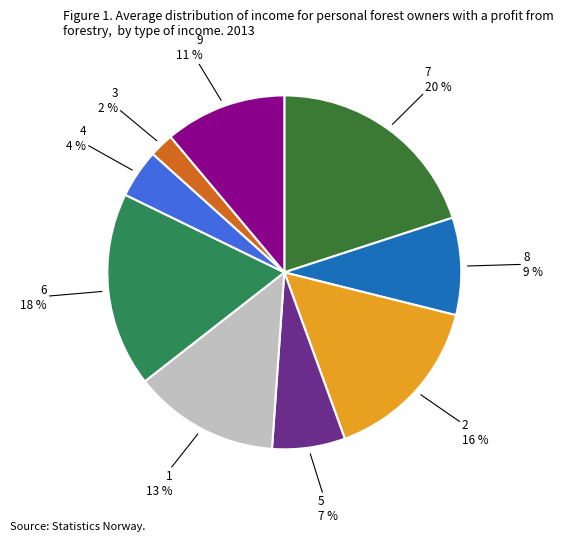

Count the number of slices in the pie.

9